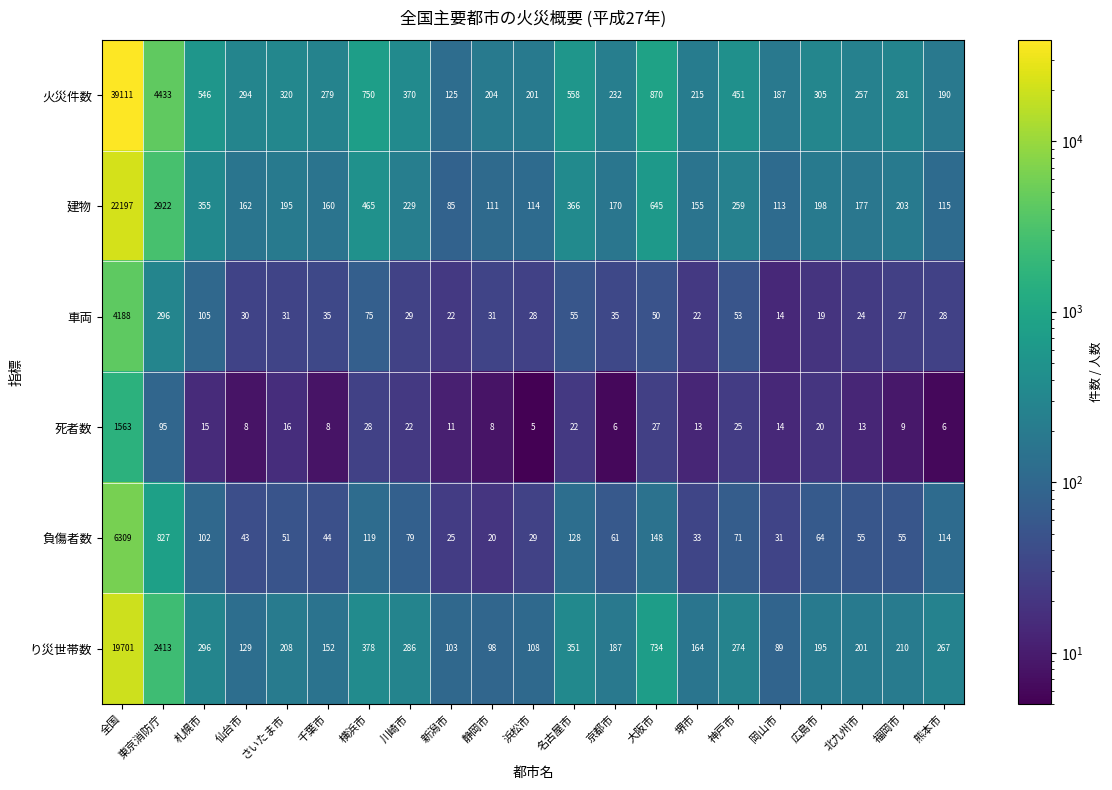

What is the minimum value shown in the chart?

5